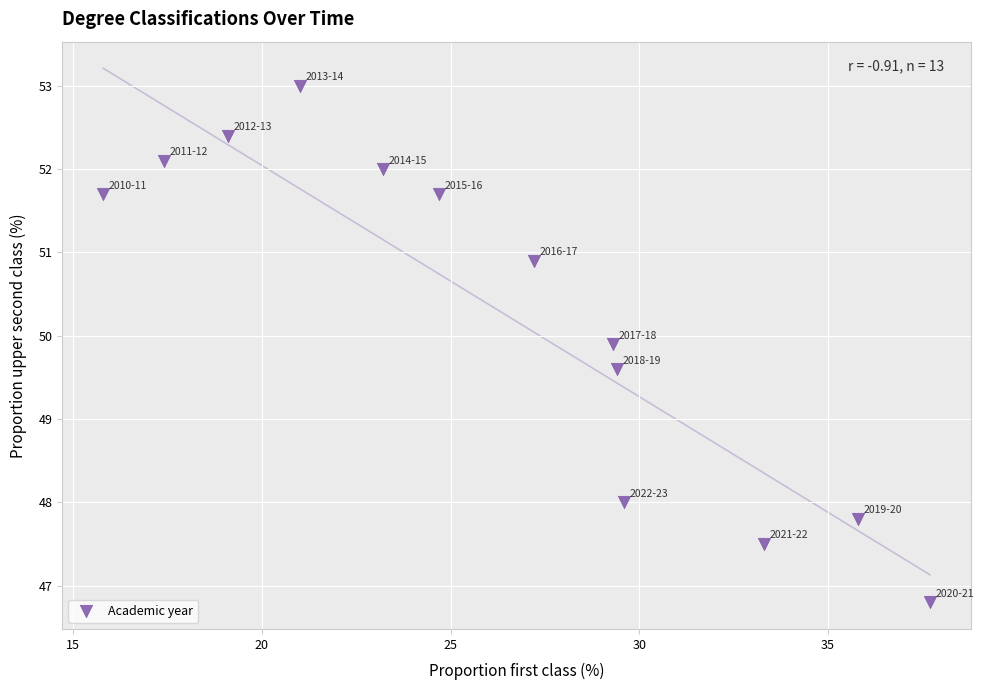

What Y value in the scatter plot is closest to 49?

49.6